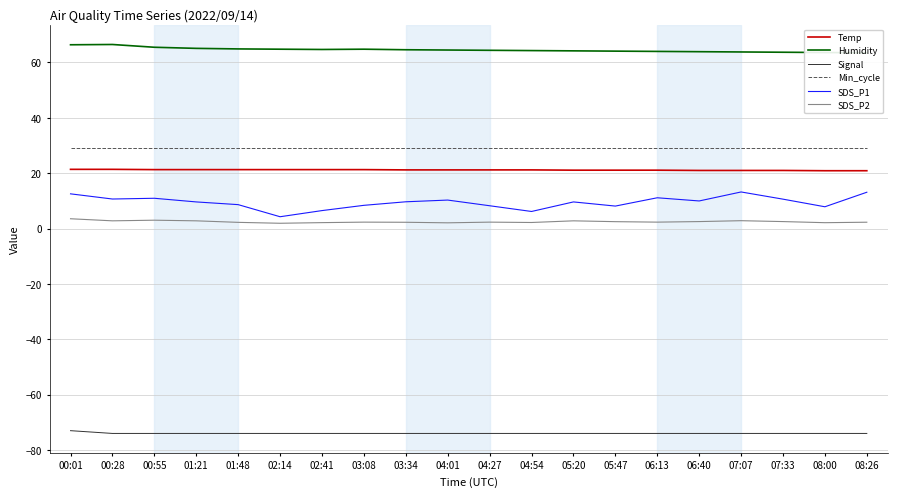

Between 02:14 and 03:34, which series saw the biggest shift?

SDS_P1